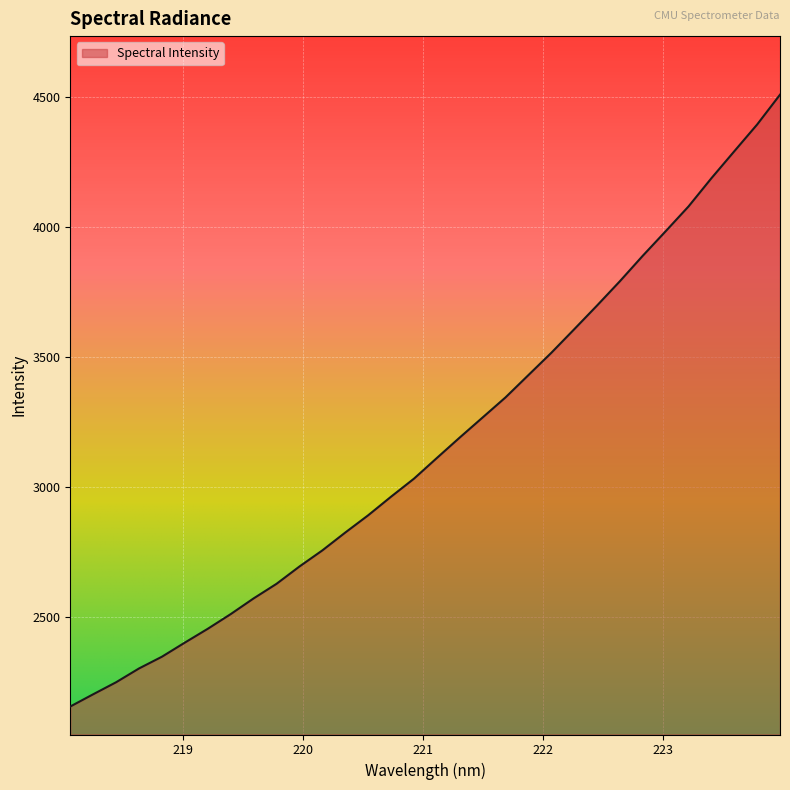

What is the greatest value displayed?

4508.5